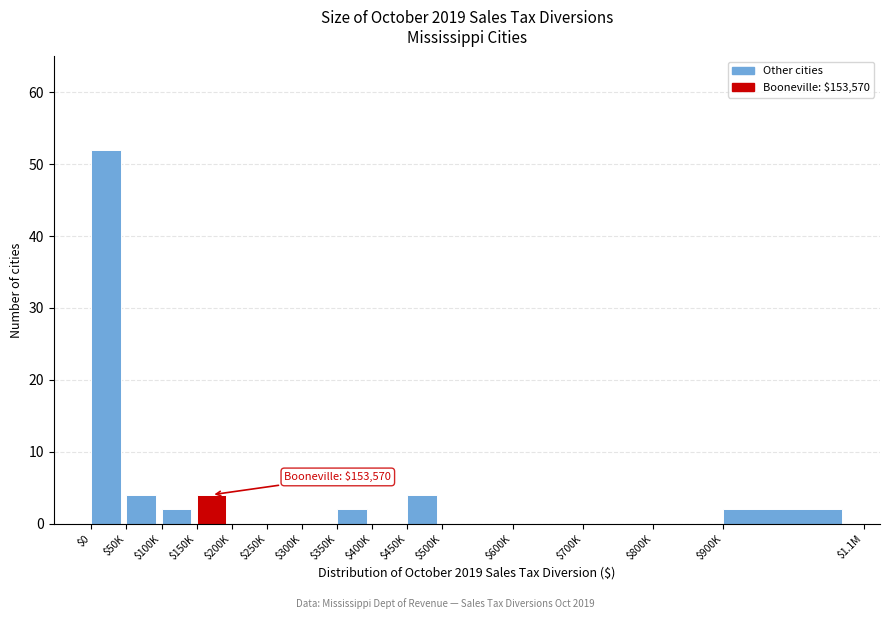

The chart shows a value of 7 at $150K. True or false?

False